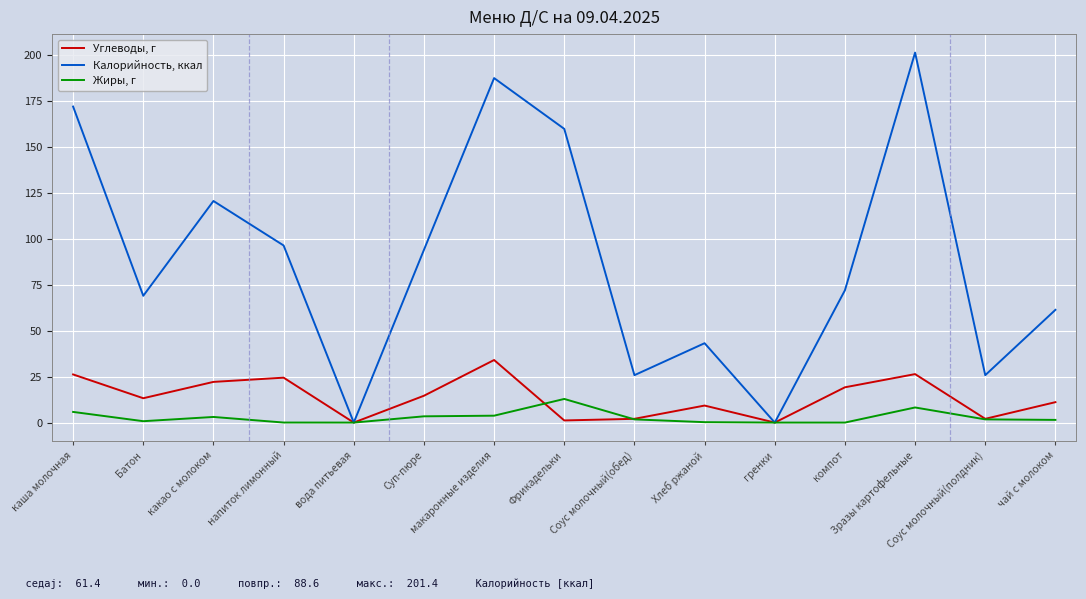

After their last crossing, which series has the higher values: Жиры, г or Углеводы, г?

Углеводы, г